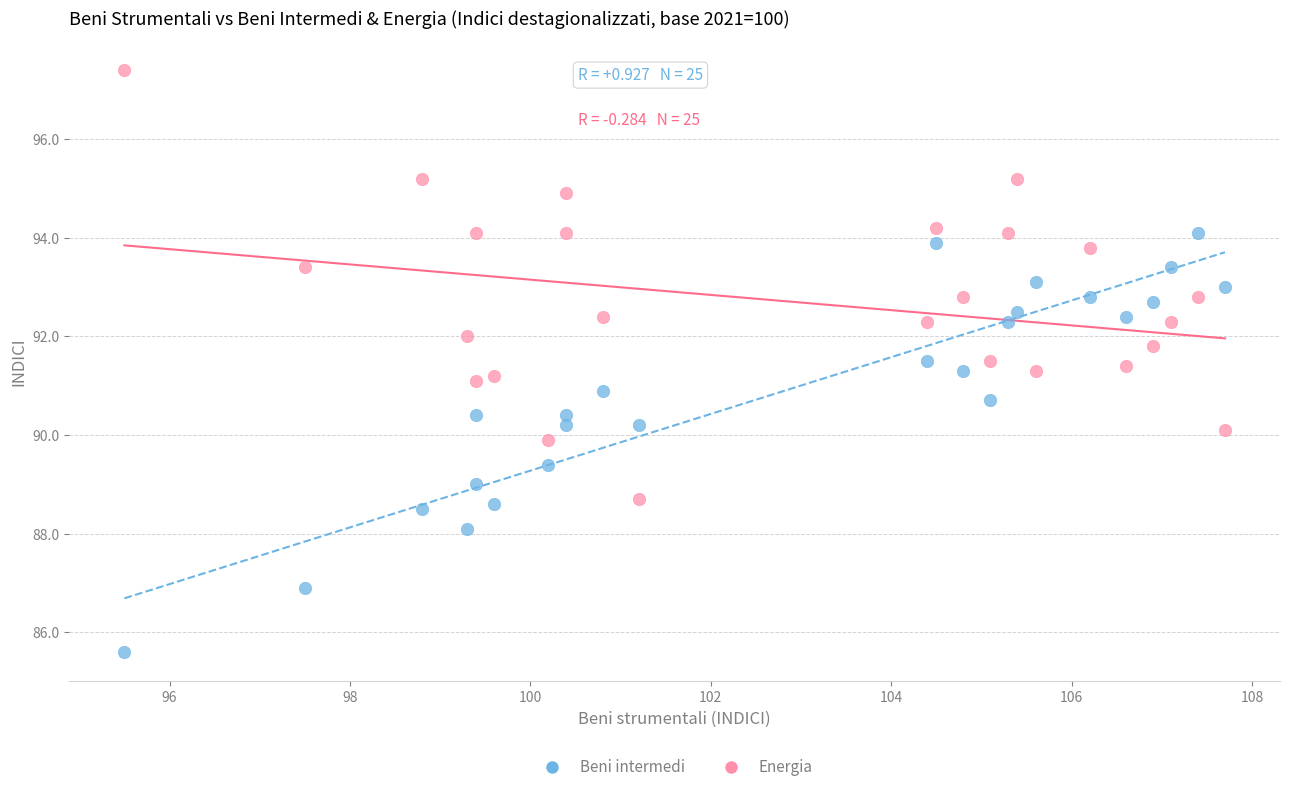

Across all data points, what is the range of X values (max minus min)?

12.2